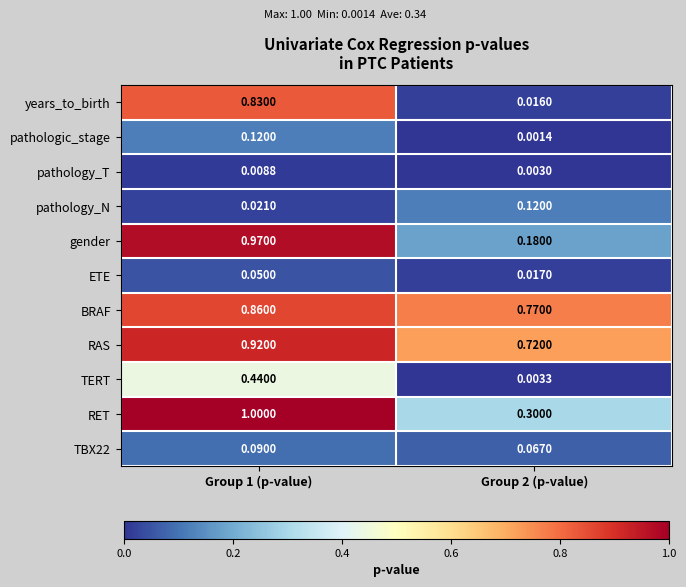

Is the value of RAS at Group 2 (p-value) greater than the value of TBX22 at Group 1 (p-value)?

Yes